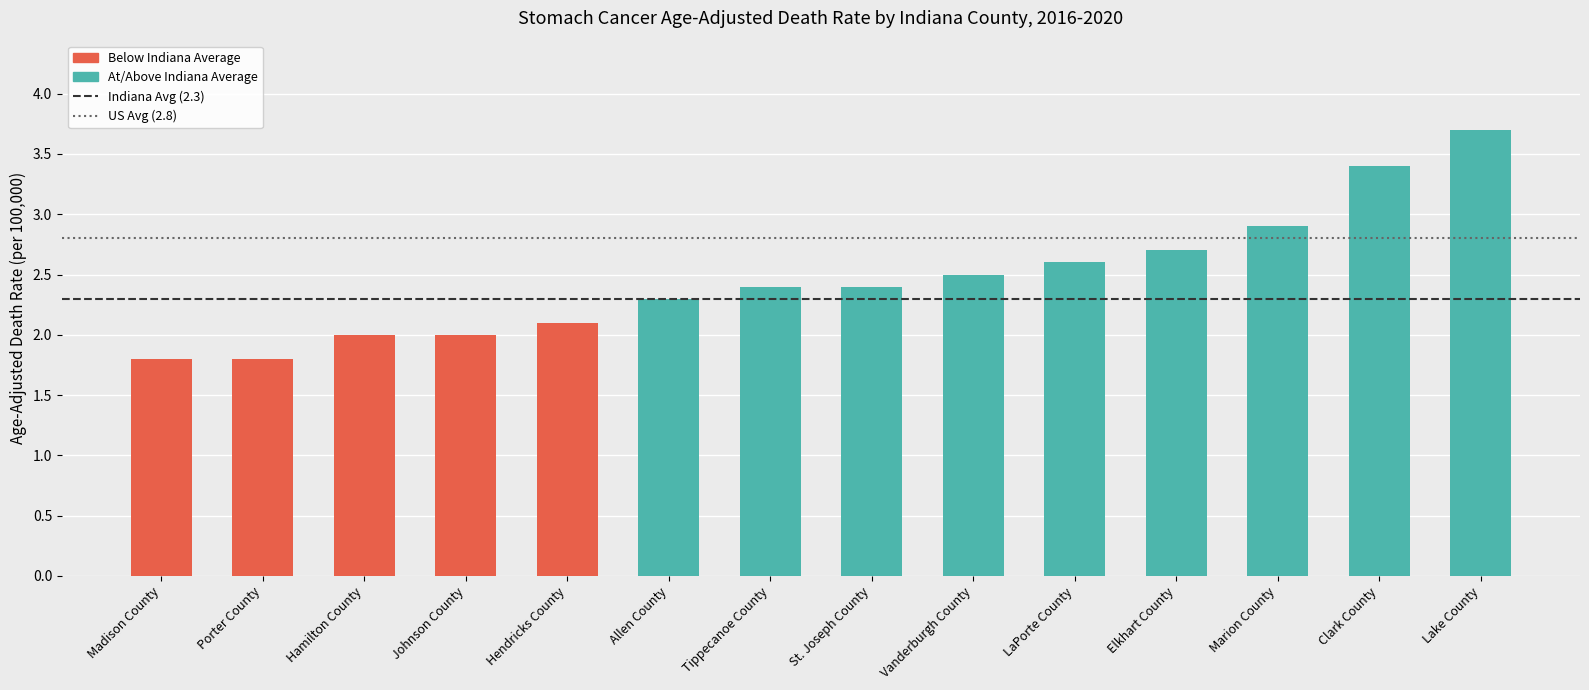

Which series changed the most between Madison County and Porter County?

Indiana (2.3)